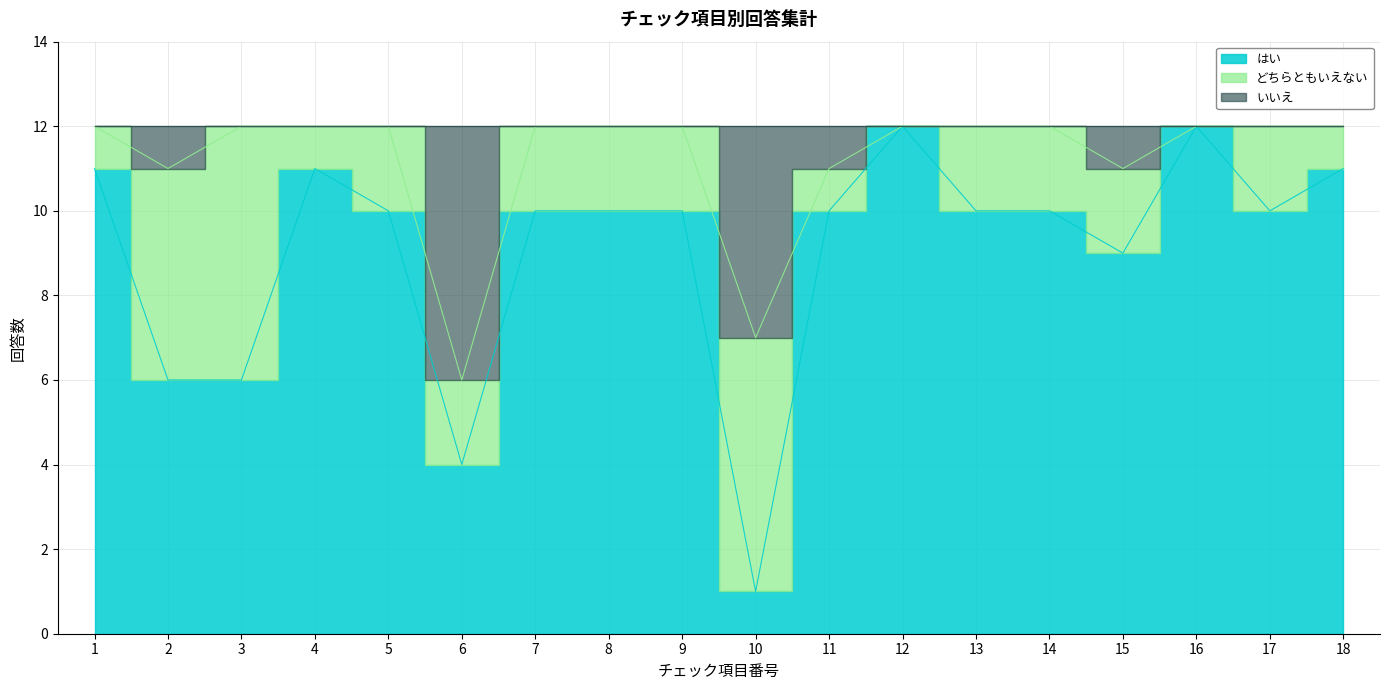

What is the spread (max minus min) of values at 14?

2